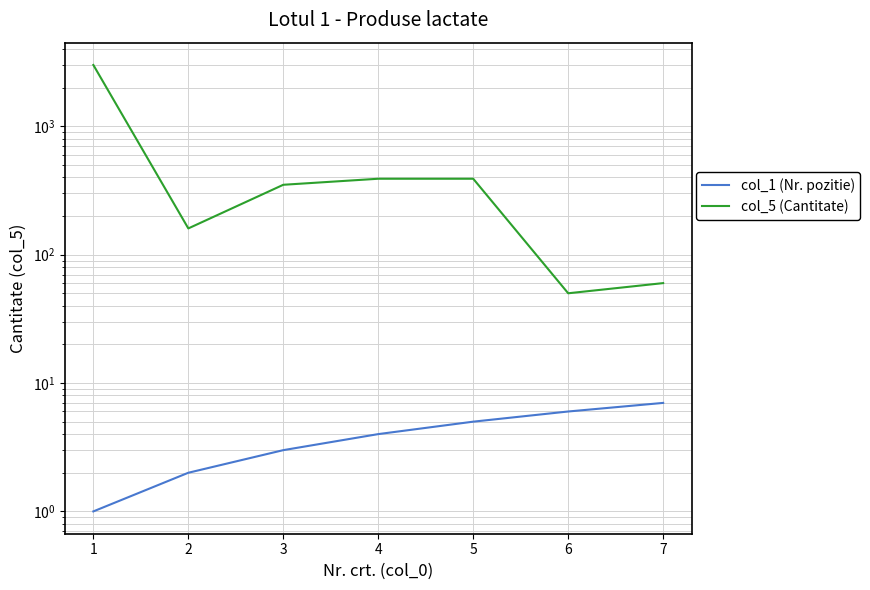

True or false: col_5 (Cantitate) has more than 1 interior local peaks.

False